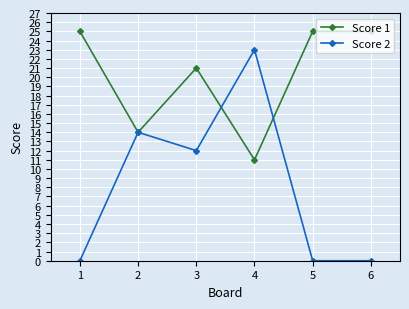

How many lines are shown in the chart?

2